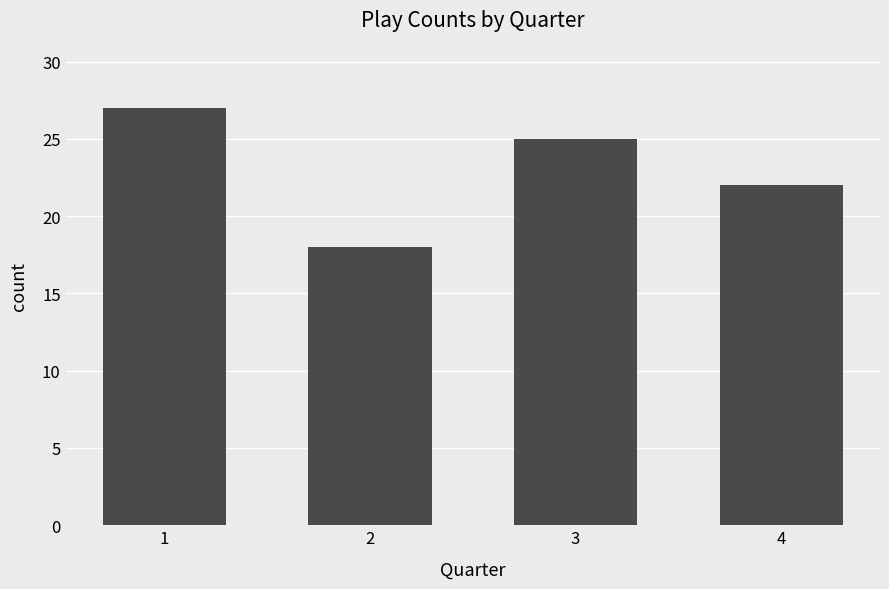

What is the value of the 3rd bar from the left?

25